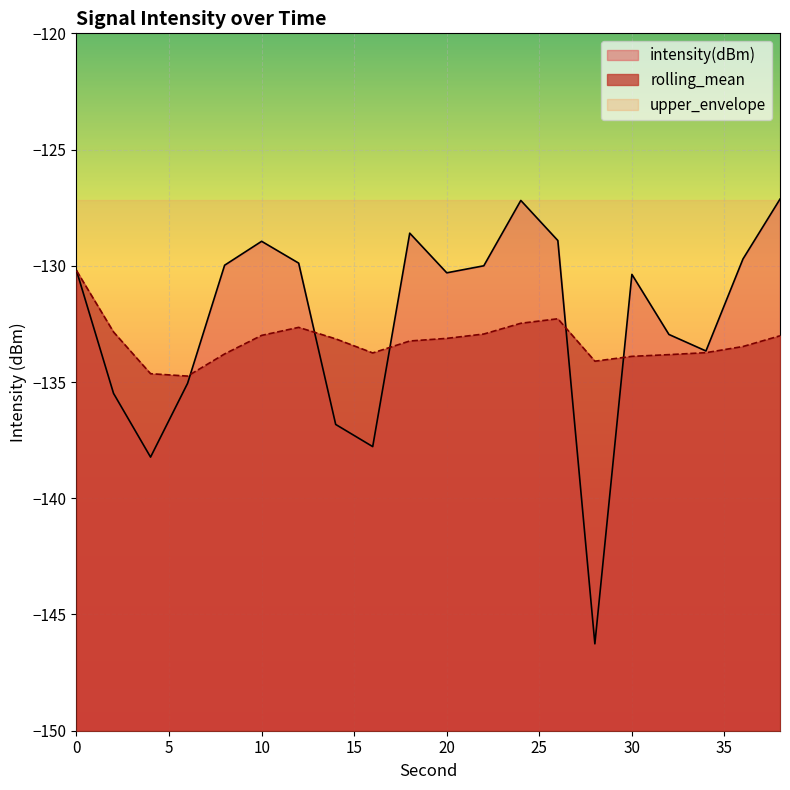

What is the sum of the rolling_mean values at 34 and 30?

-267.6